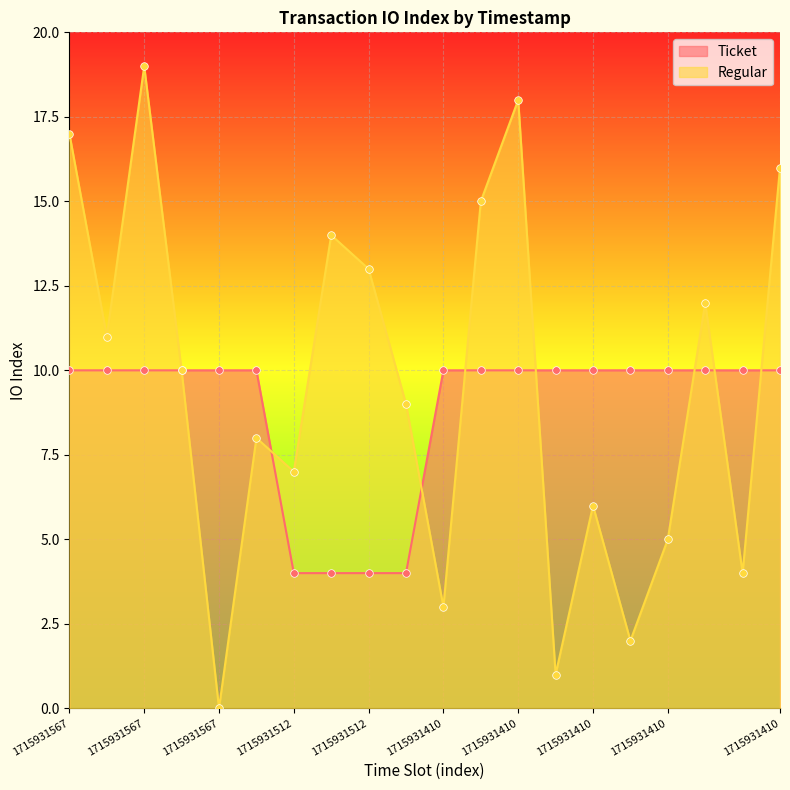

Which series reaches the minimum Y coordinate?

Regular